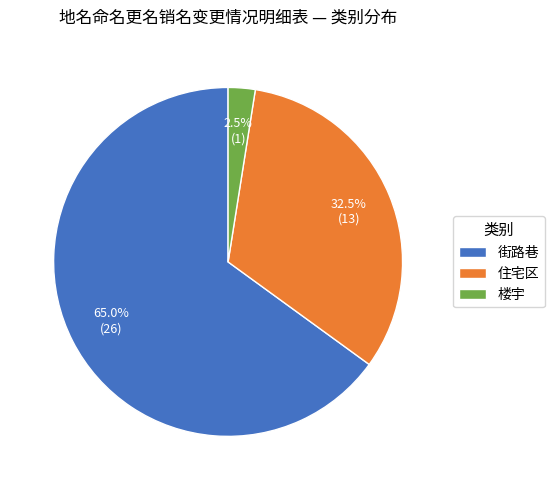

Is it true that 街路巷 is 65% of the pie?

True